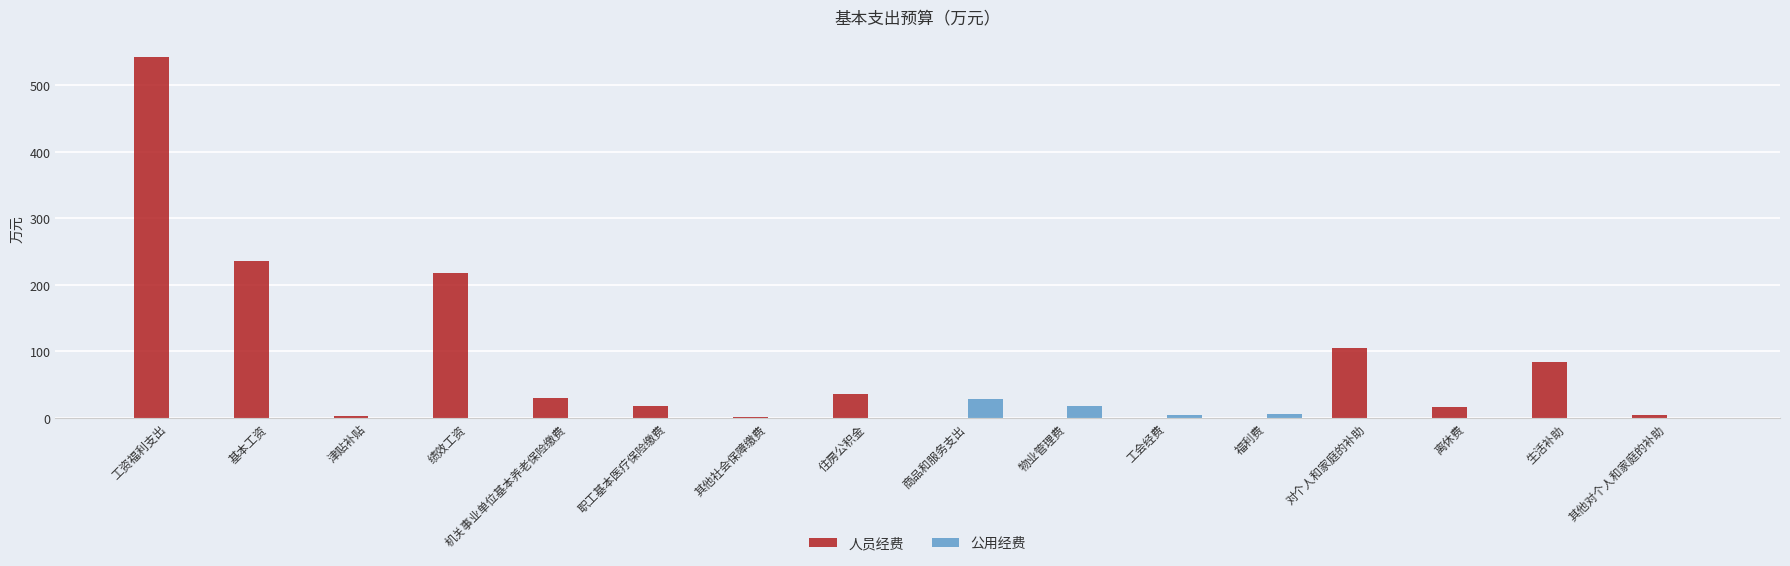

At which category is the sum across all series the highest?

工资福利支出